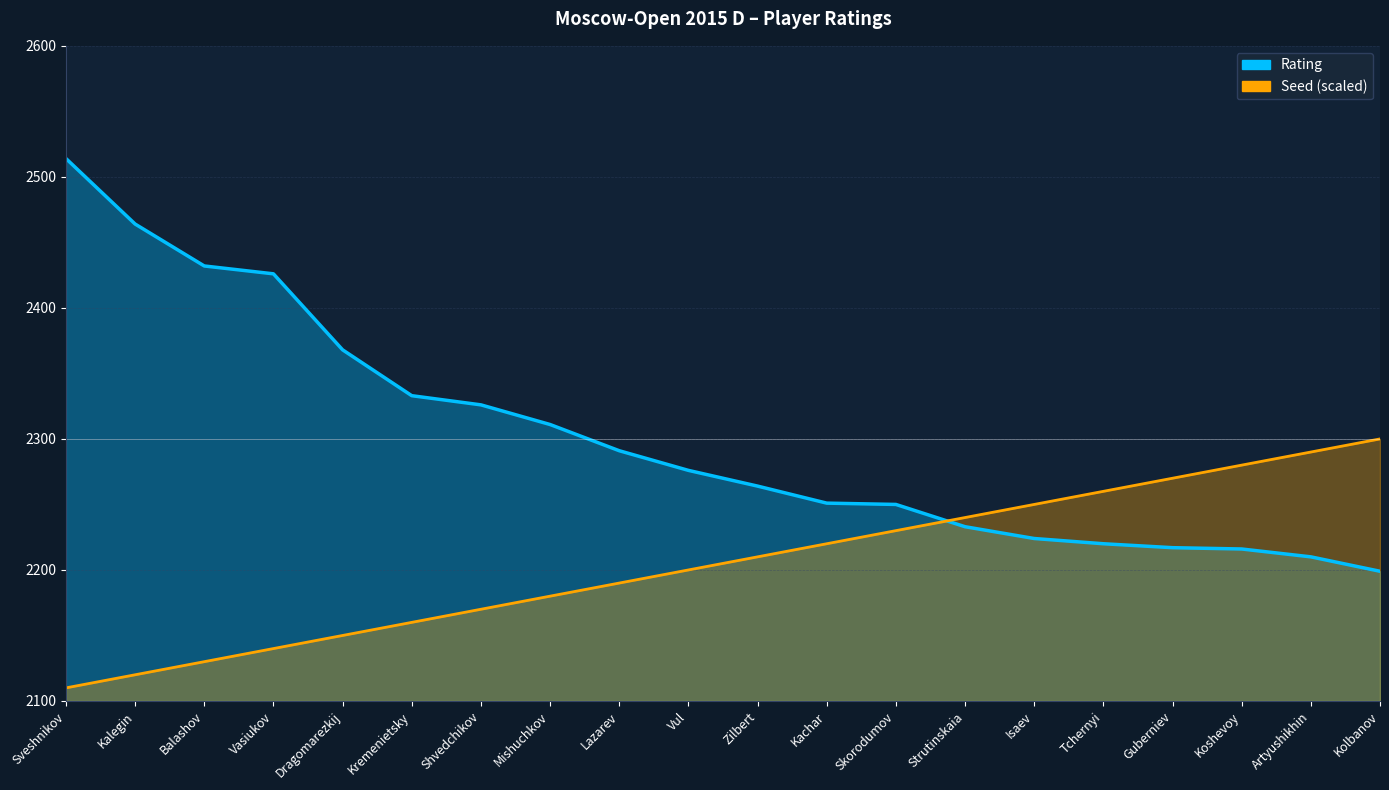

How many lines are shown in the chart?

2